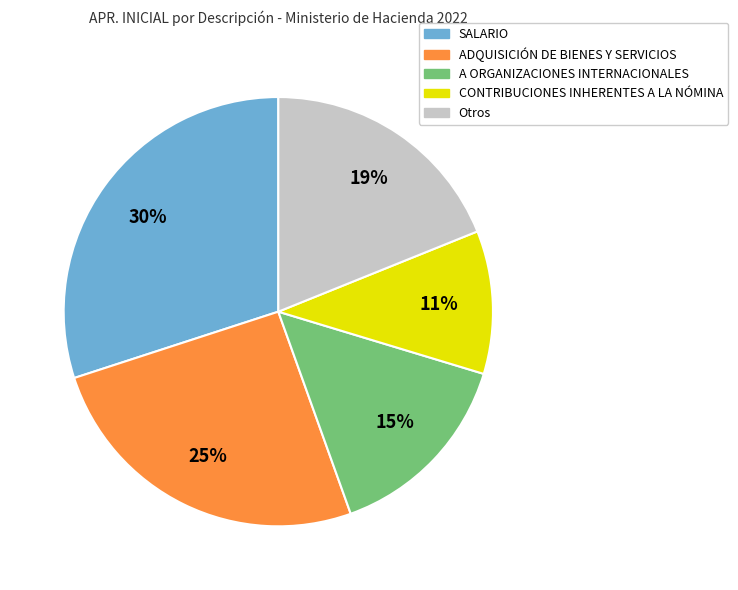

True or false: ADQUISICIÓN DE BIENES Y SERVICIOS accounts for 25% of the total.

True